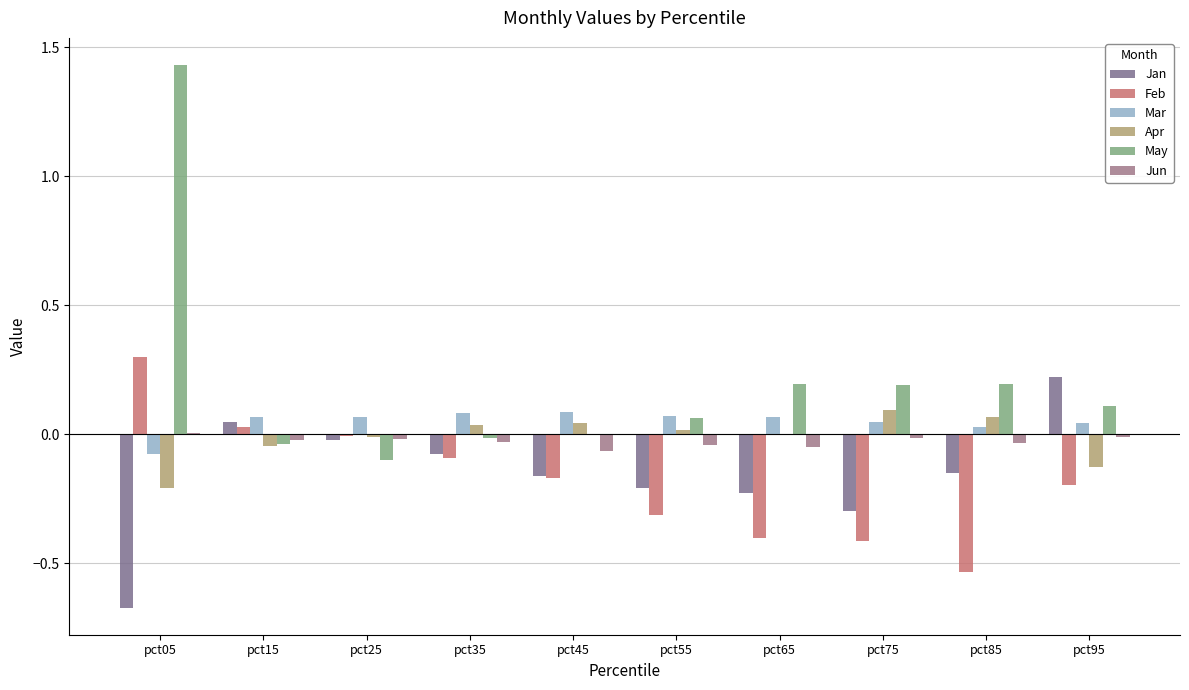

Does the chart contain stacked bars?

No